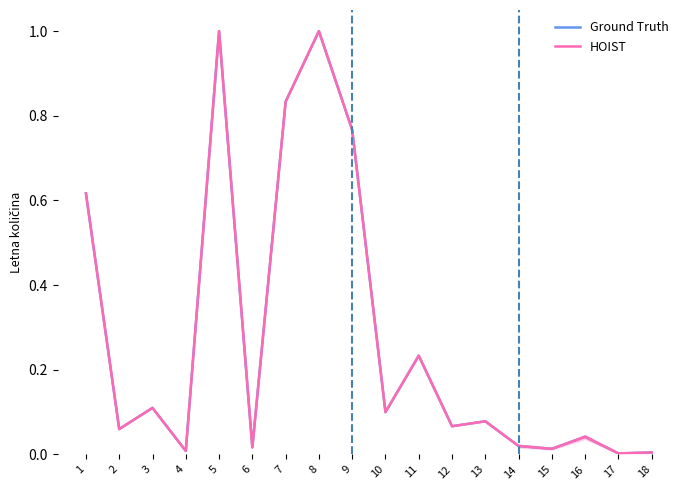

What is the sum of the Ground Truth values at 18 and 2?

0.1